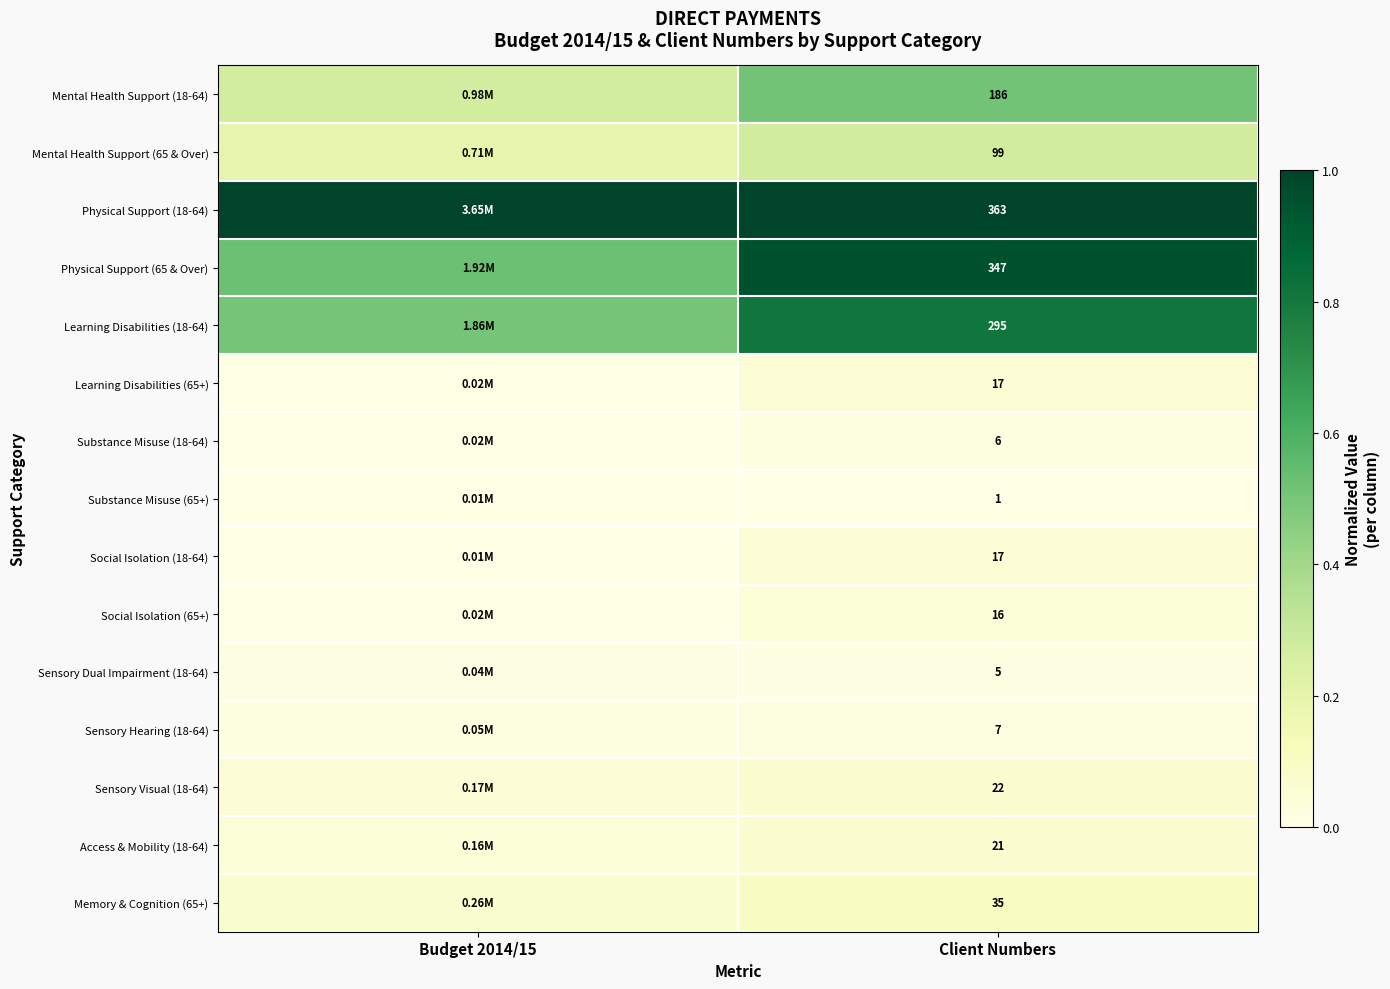

What is the spread (max minus min) of values at Client Numbers?

362.0